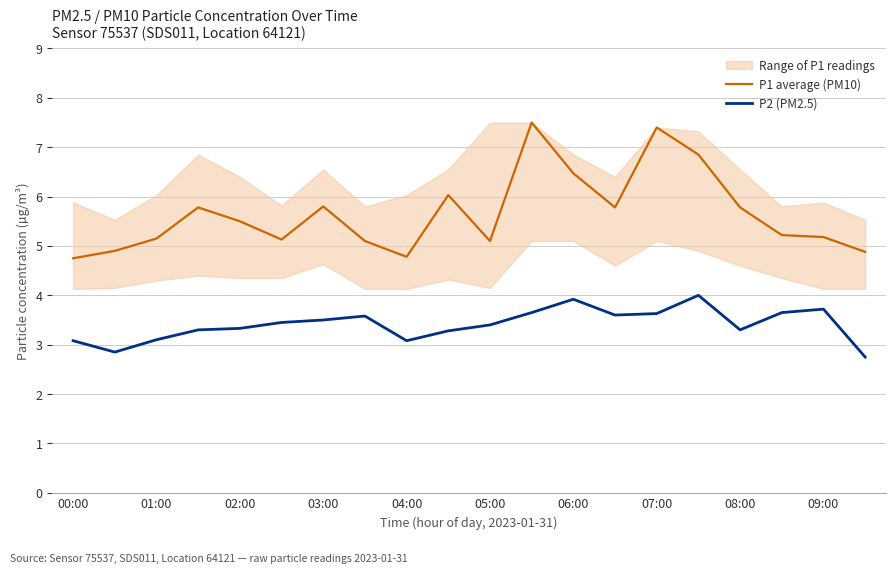

How many data points does each series have?

20